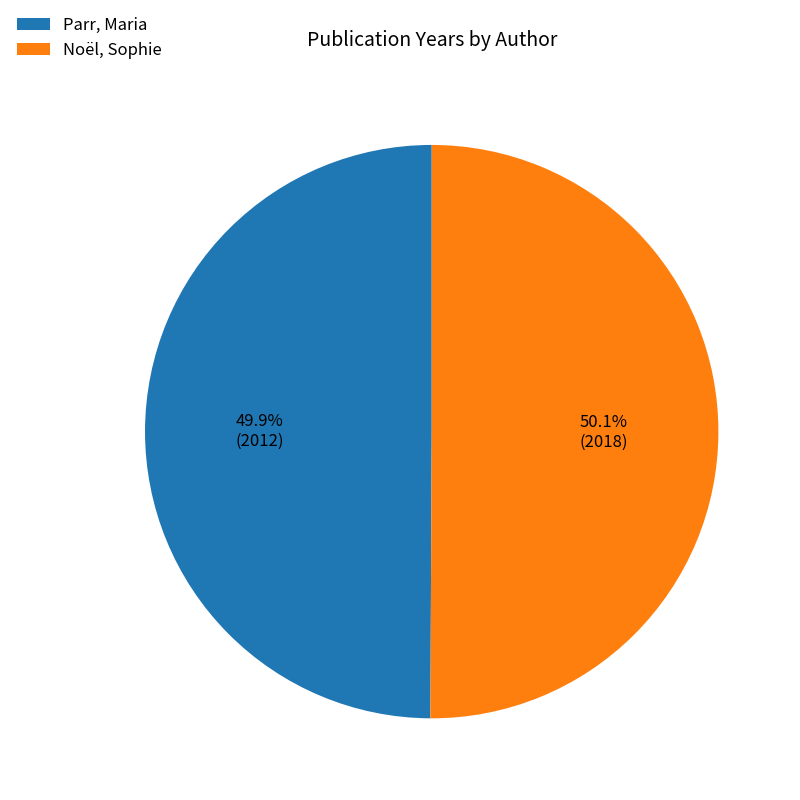

Is there a majority slice in this chart?

Yes